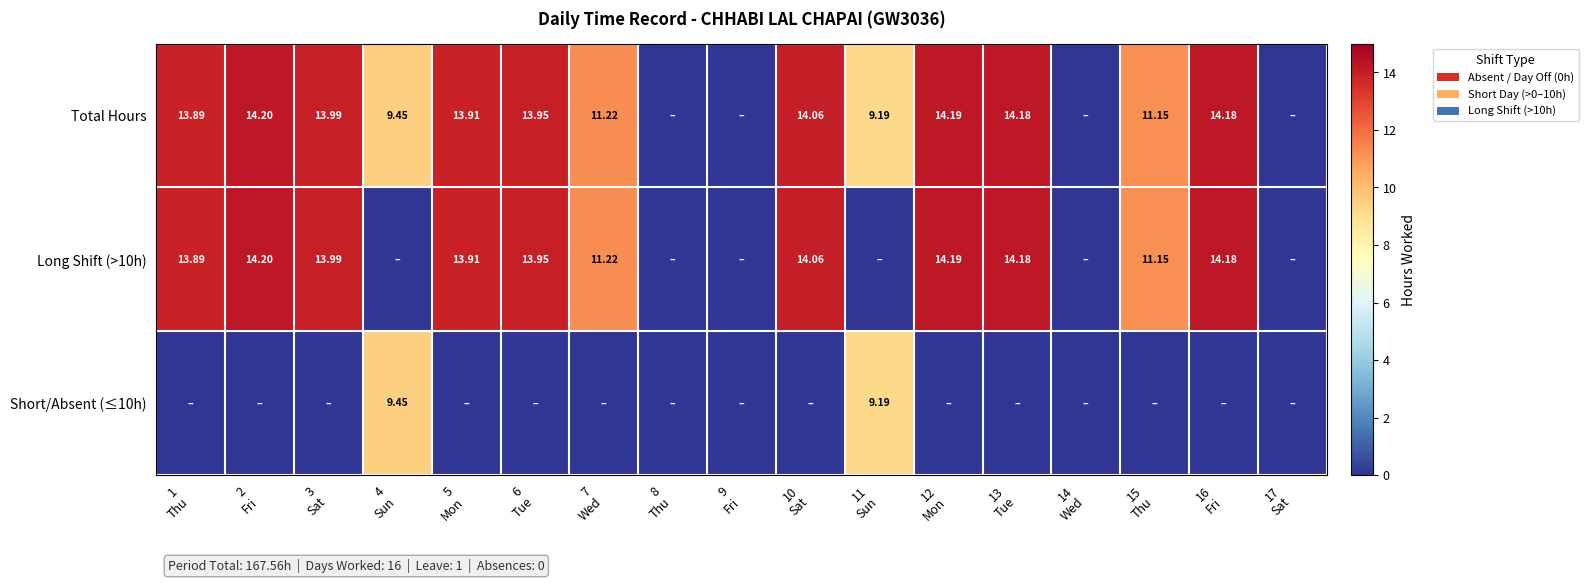

What is the sum of all Total Hours values?

167.6